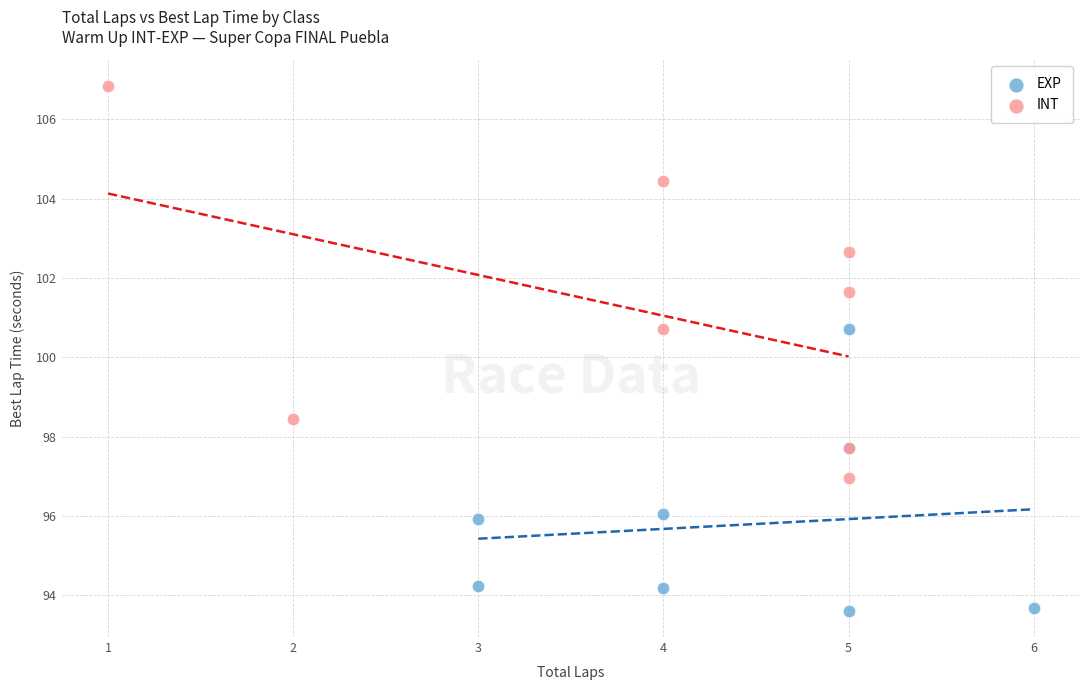

Which series contains the lowest Y value?

EXP